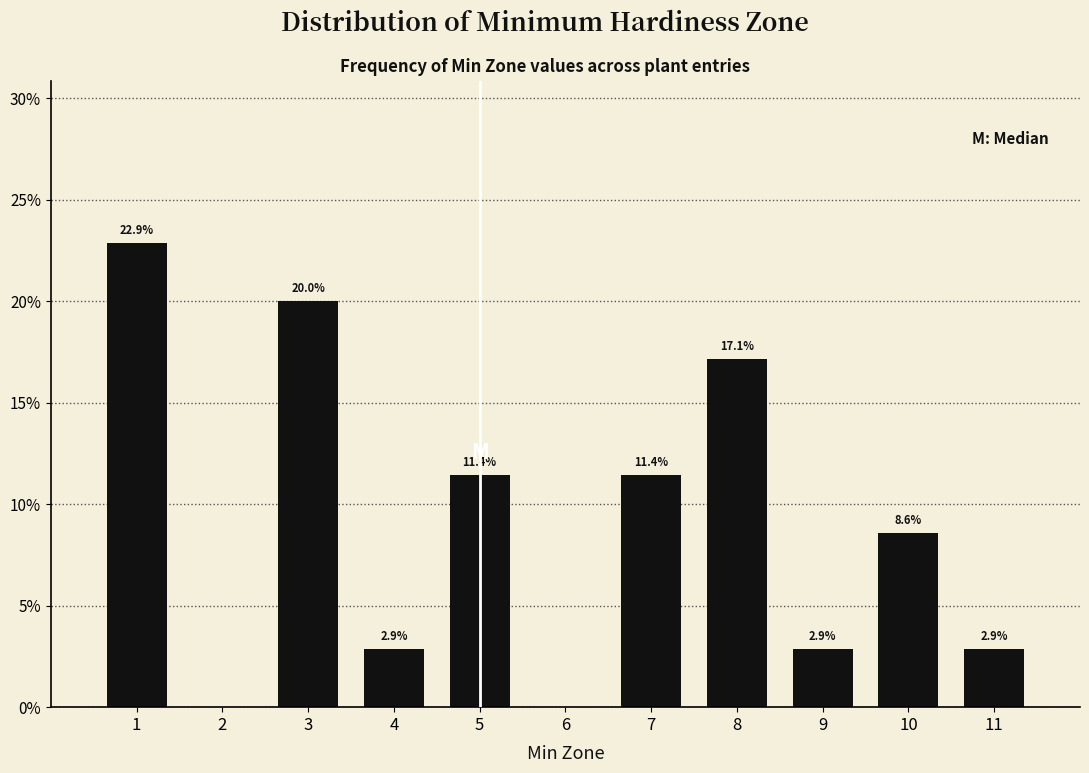

Reading left to right, list all the values displayed in this chart.

1=22.9	2=0.0	3=20.0	4=2.9	5=11.4	6=0.0	7=11.4	8=17.1	9=2.9	10=8.6	11=2.9